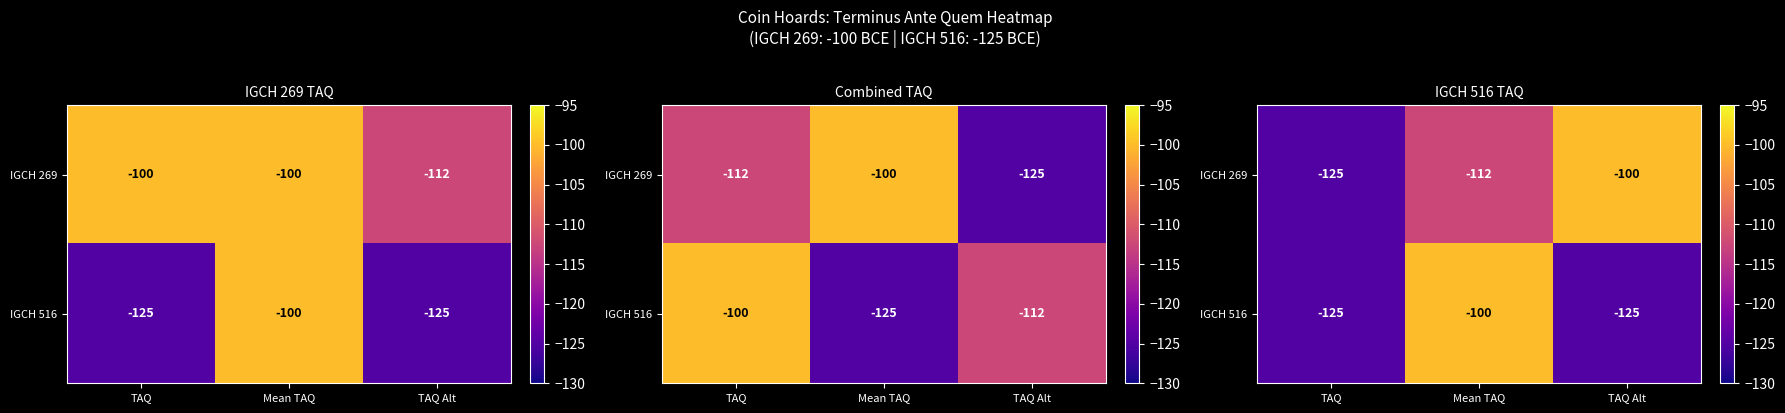

What is the difference between the highest and lowest values at TAQ Alt?

25.0